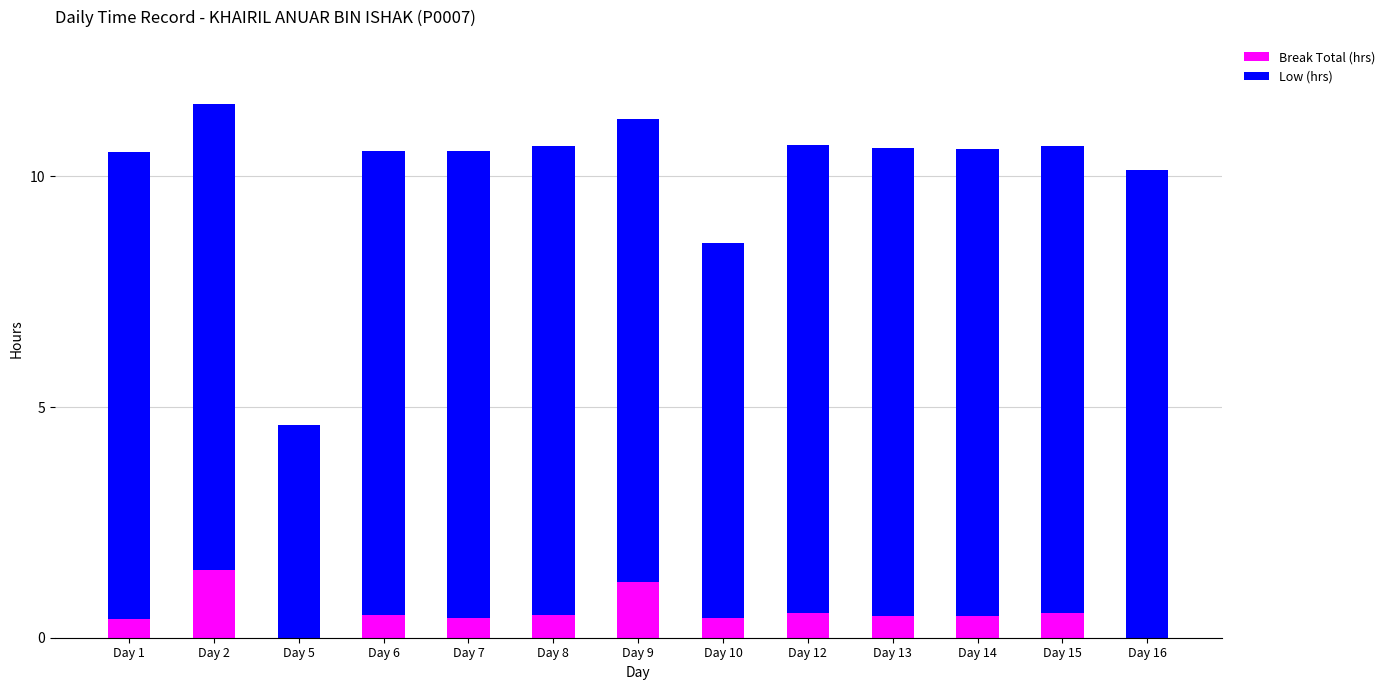

What is the sum of all Break Total (hrs) values?

6.9